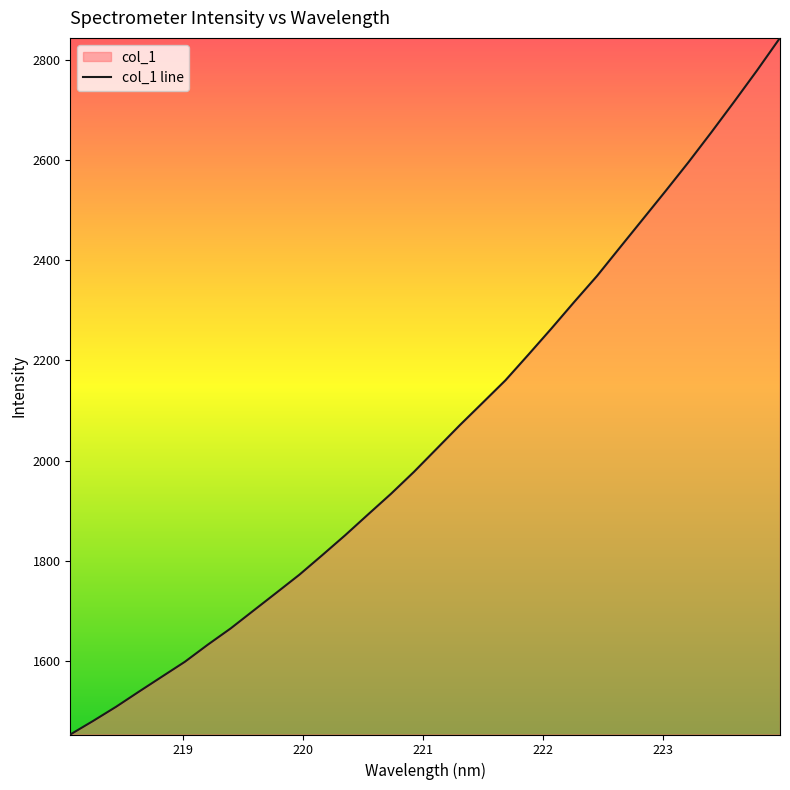

What is the value of the 9th point from the left?

1700.7